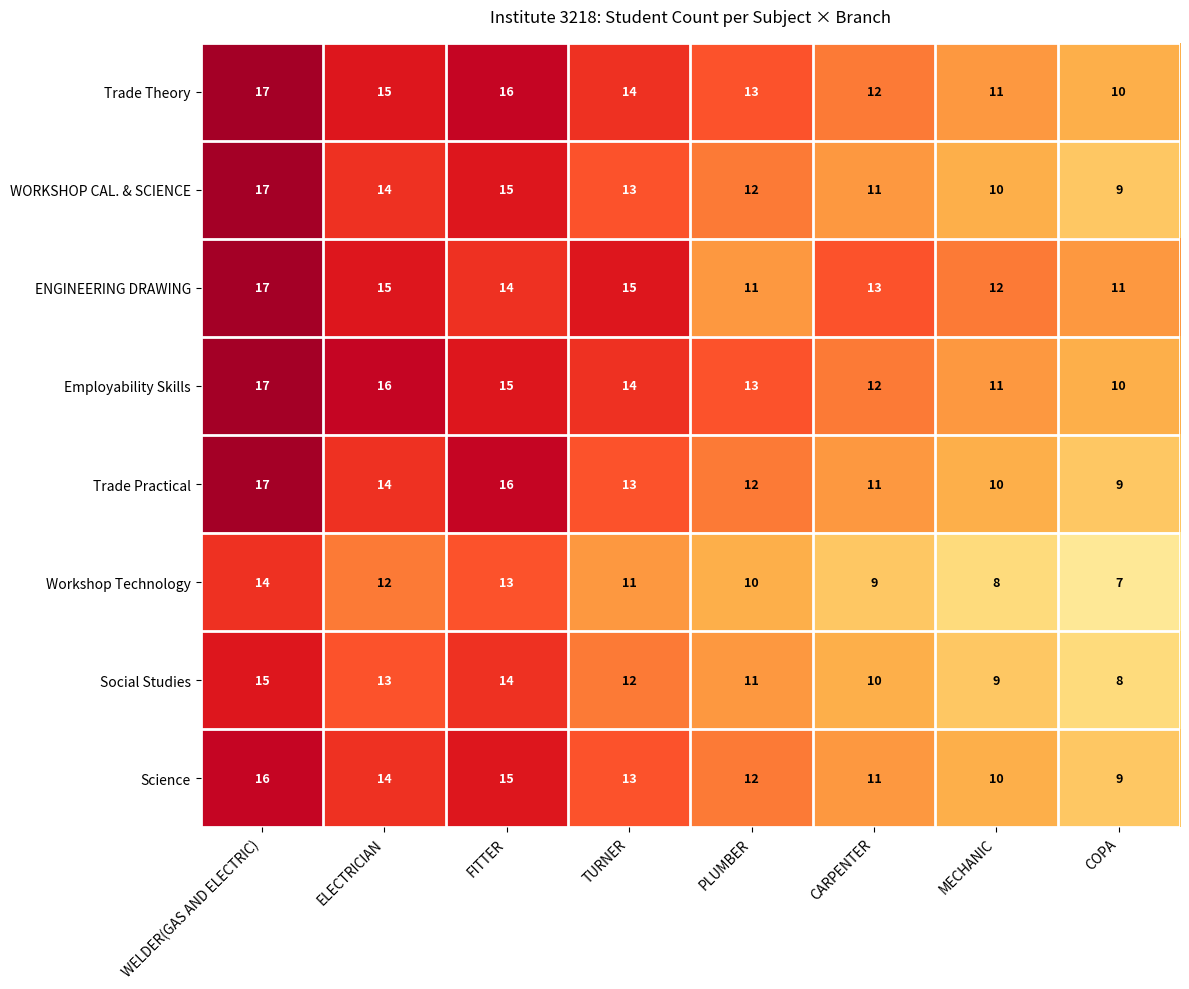

Is it true that WORKSHOP CAL. & SCIENCE equals 11 at CARPENTER?

True